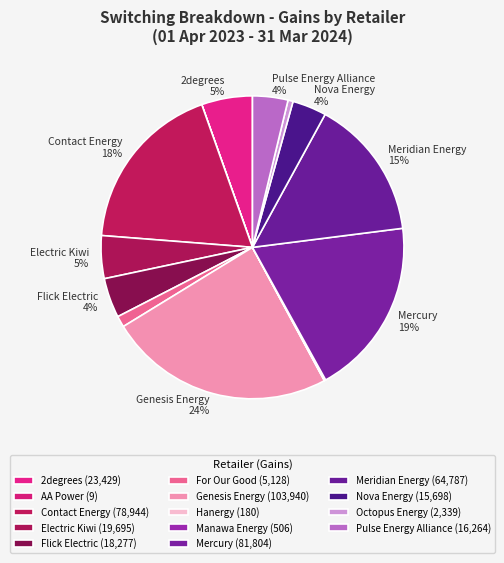

Rank the categories by value from lowest to highest.

AA Power, Hanergy, Manawa Energy, Octopus Energy, For Our Good, Nova Energy, Pulse Energy Alliance, Flick Electric, Electric Kiwi, 2degrees, Meridian Energy, Contact Energy, Mercury, Genesis Energy